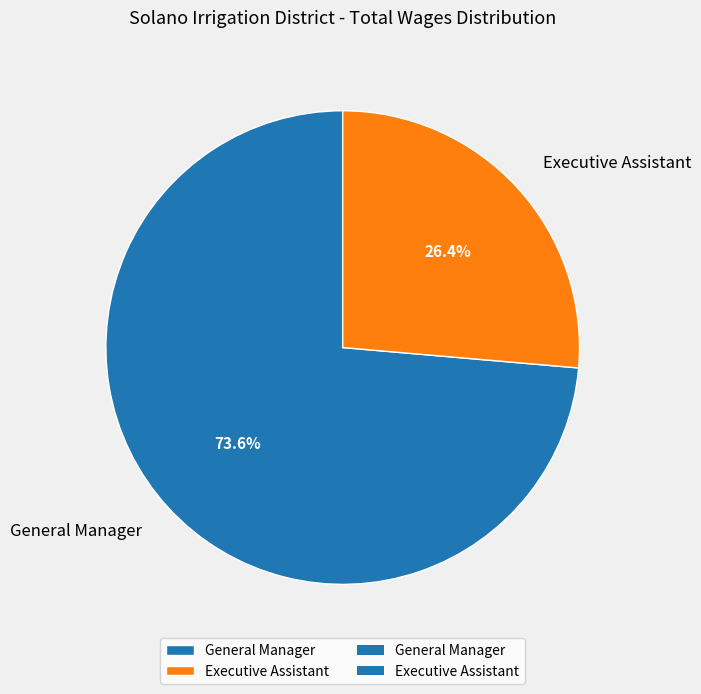

To the nearest percent, what is the difference between the largest and smallest slice percentages?

47%